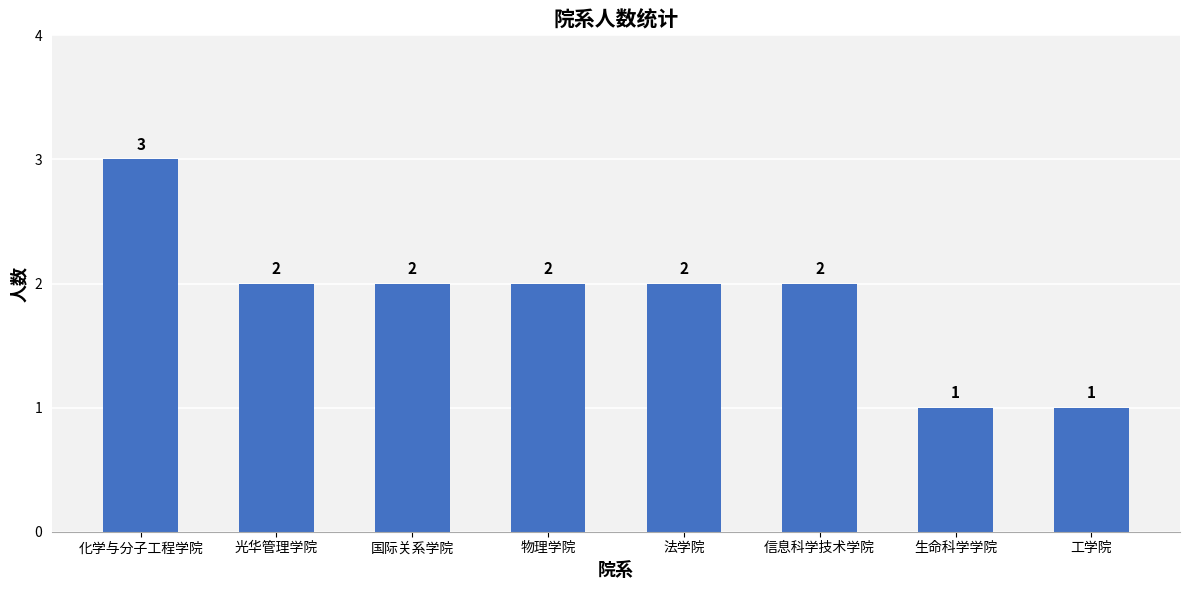

The chart shows a value of 4 at 光华管理学院. True or false?

False